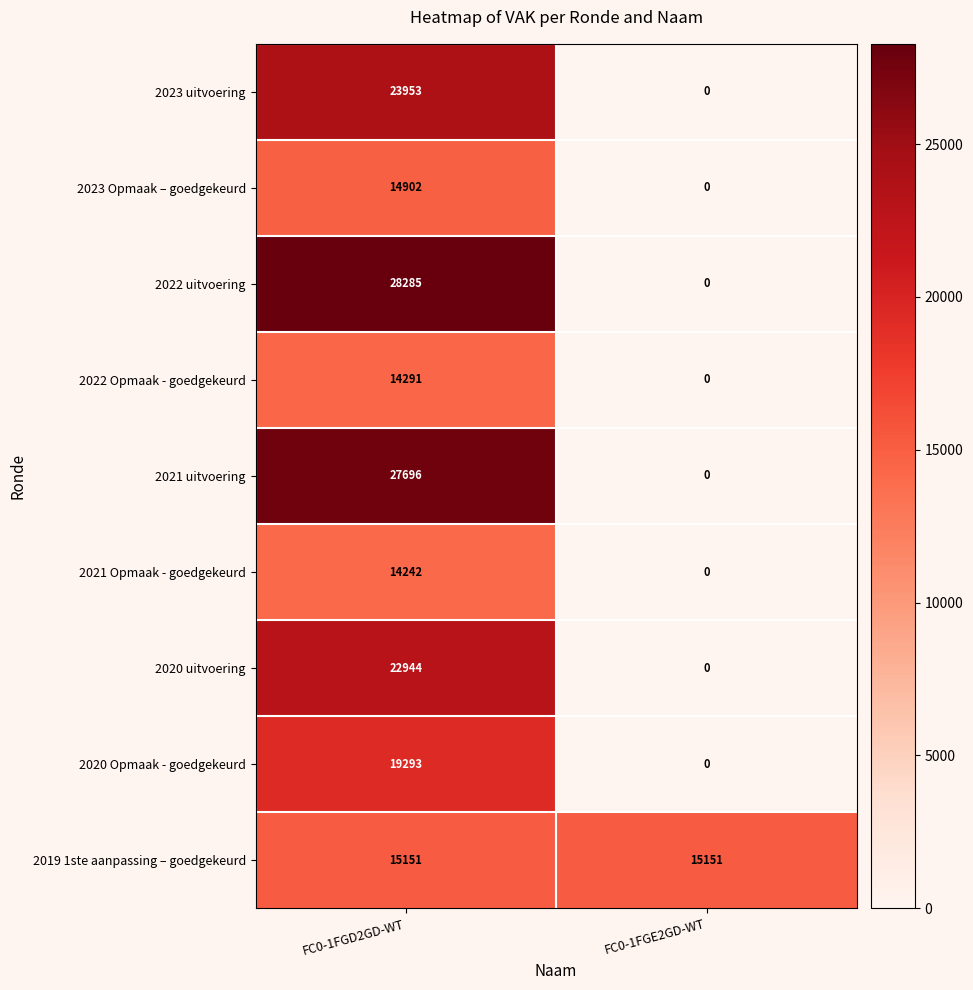

Which series has the largest total across all categories?

2019 1ste aanpassing – goedgekeurd